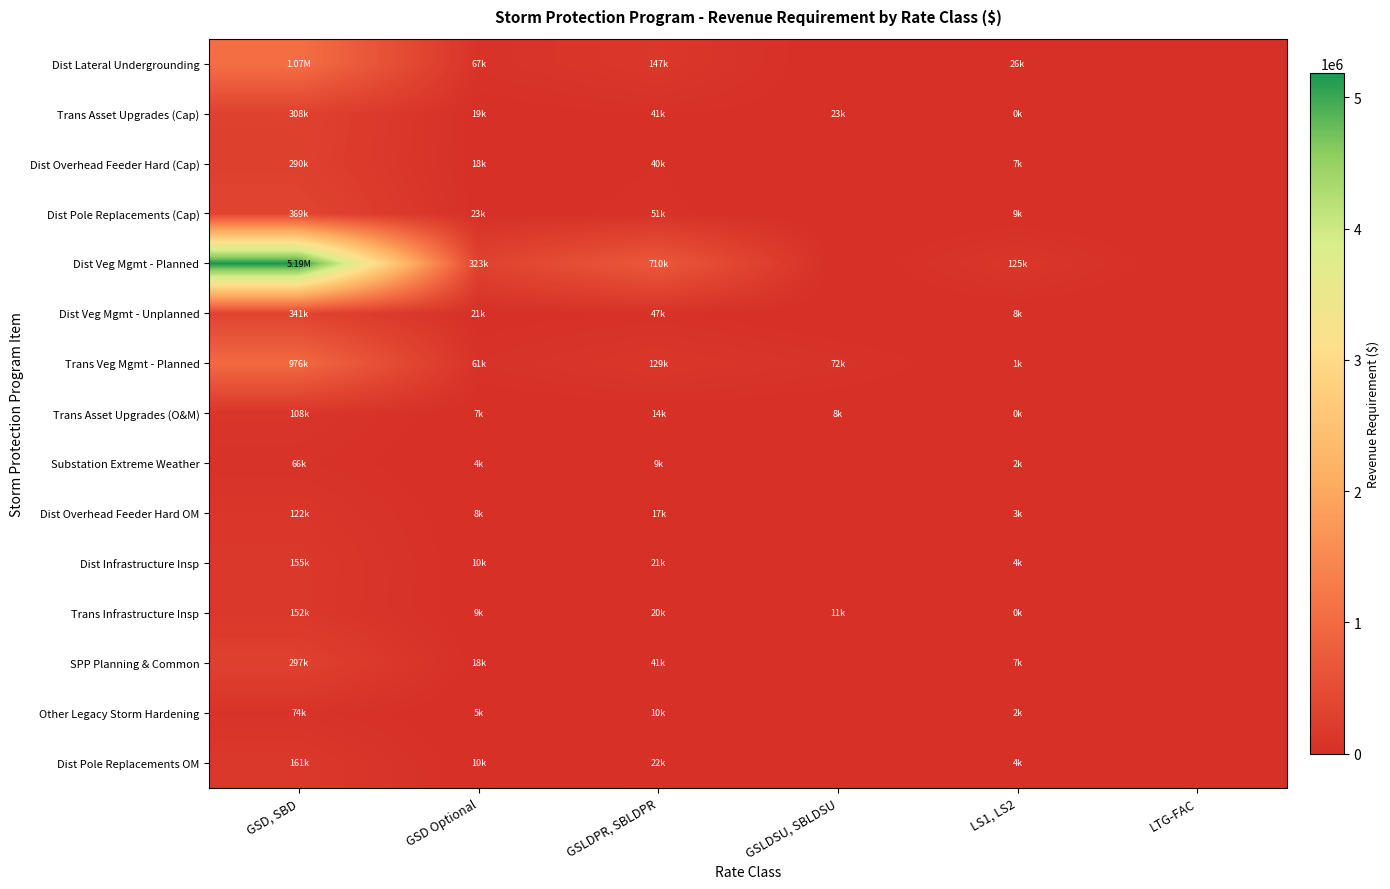

At how many categories does at least one series exceed 4564072?

1